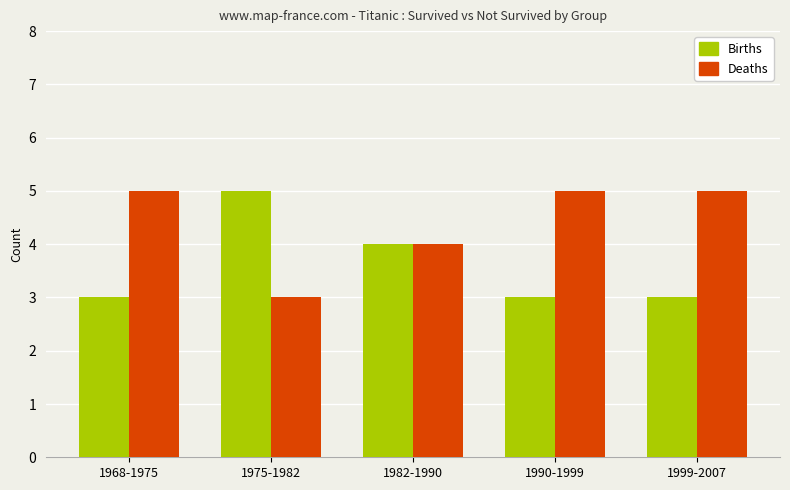

What is the difference between the Deaths values at 1999-2007 and 1982-1990?

1